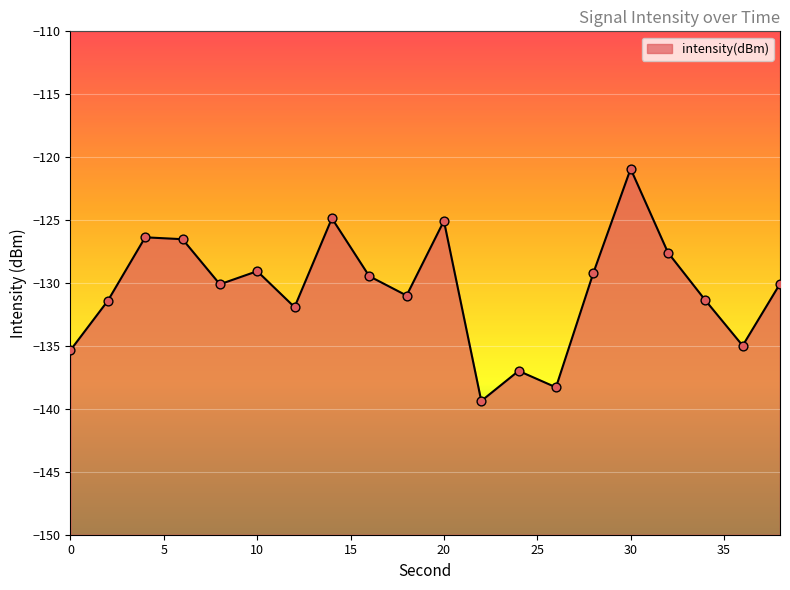

What is the change in value from 4 to 38?

-3.7